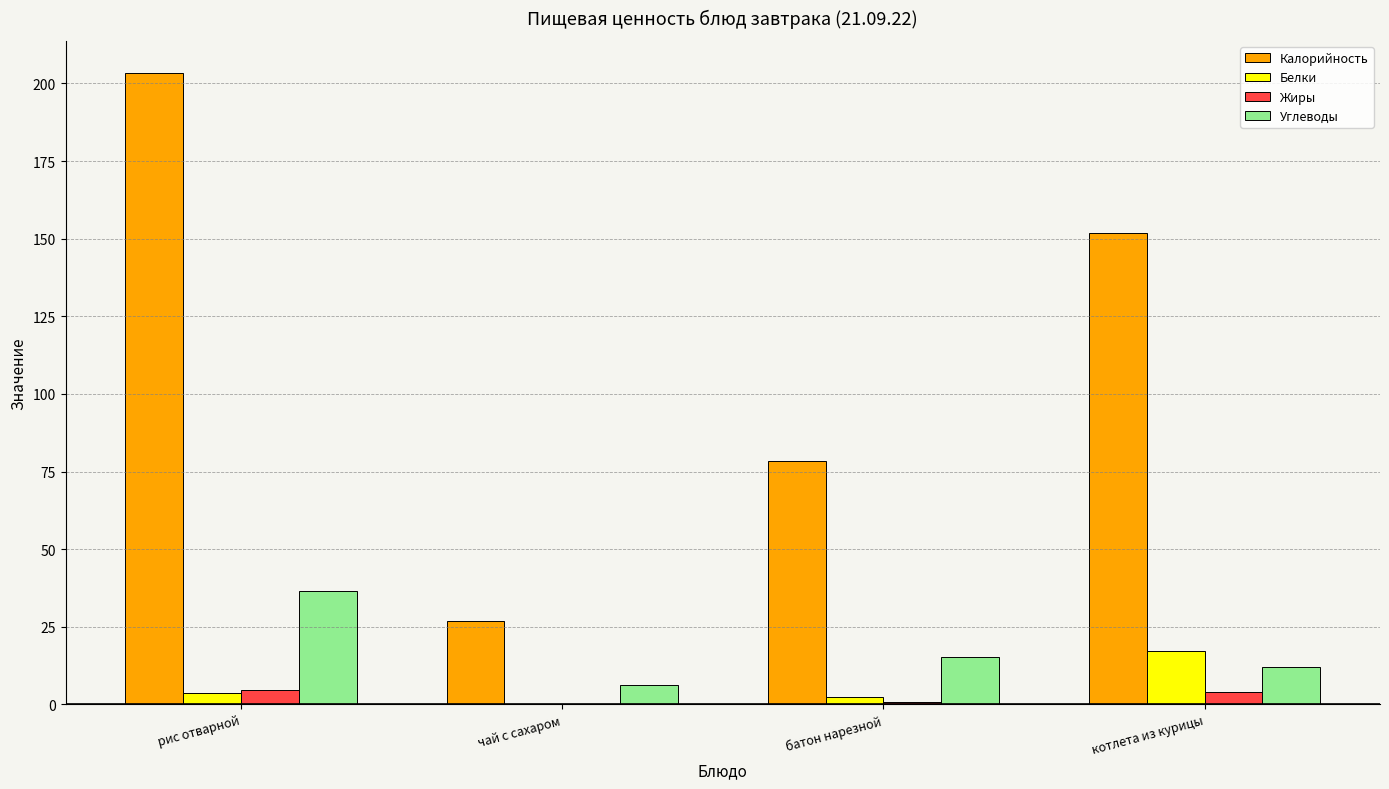

The Калорийность series shows 26.8 at чай с сахаром. True or false?

True